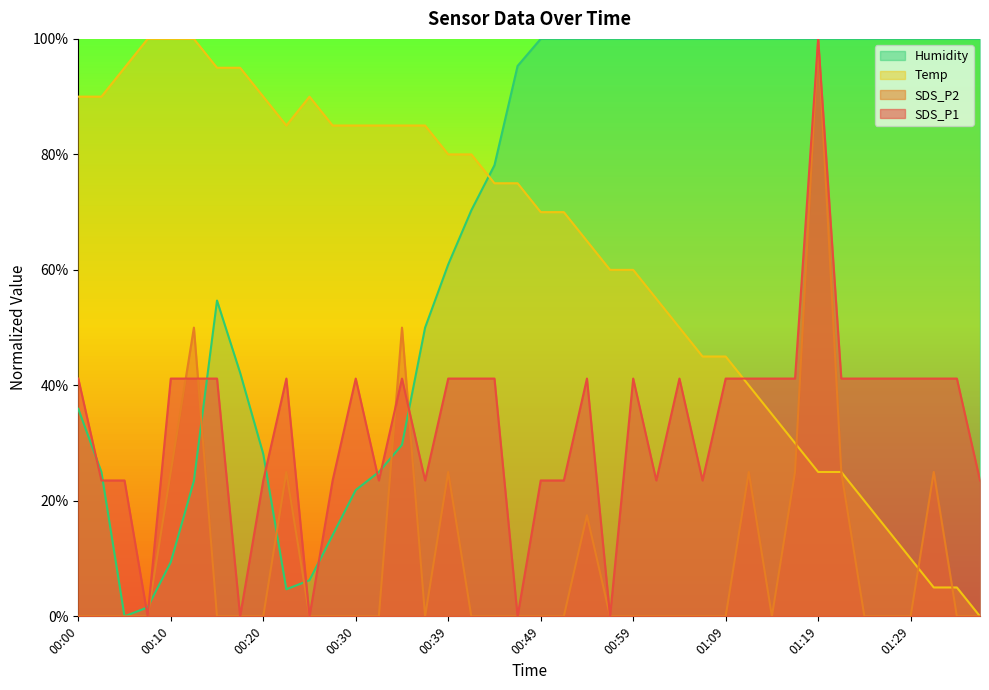

Reading left to right, transcribe all the data shown in this chart.

SDS_P1: 41.2	23.5	23.5	0.0	41.2	41.2	41.2	0.0	23.5	41.2	0.0	23.5	41.2	23.5	41.2	23.5	41.2	41.2	41.2	0.0	23.5	23.5	41.2	0.0	41.2	23.5	41.2	23.5	41.2	41.2	41.2	41.2	100.0	41.2	41.2	41.2	41.2	41.2	41.2	23.5
SDS_P2: 0.0	0.0	0.0	0.0	25.0	50.0	0.0	0.0	0.0	25.0	0.0	0.0	0.0	0.0	50.0	0.0	25.0	0.0	0.0	0.0	0.0	0.0	17.5	0.0	0.0	0.0	0.0	0.0	0.0	25.0	0.0	25.0	100.0	25.0	0.0	0.0	0.0	25.0	0.0	0.0
Temp: 90.0	90.0	95.0	100.0	100.0	100.0	95.0	95.0	90.0	85.0	90.0	85.0	85.0	85.0	85.0	85.0	80.0	80.0	75.0	75.0	70.0	70.0	65.0	60.0	60.0	55.0	50.0	45.0	45.0	40.0	35.0	30.0	25.0	25.0	20.0	15.0	10.0	5.0	5.0	0.0
Humidity: 35.9	25.0	0.0	1.6	9.4	23.4	54.7	42.2	28.1	4.7	6.2	14.1	21.9	25.0	29.7	50.0	60.9	70.3	78.1	95.3	100.0	100.0	100.0	100.0	100.0	100.0	100.0	100.0	100.0	100.0	100.0	100.0	100.0	100.0	100.0	100.0	100.0	100.0	100.0	100.0